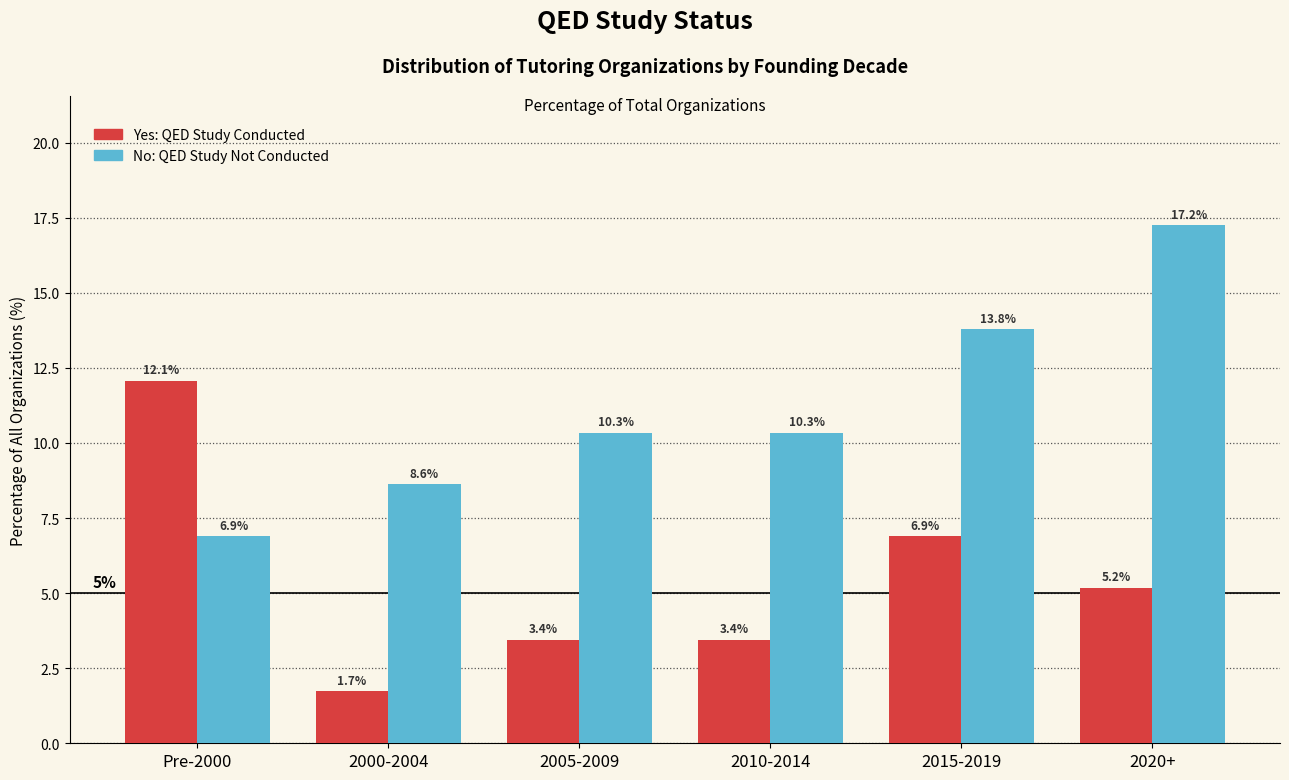

What is the total value across all series at 2015-2019?

20.7